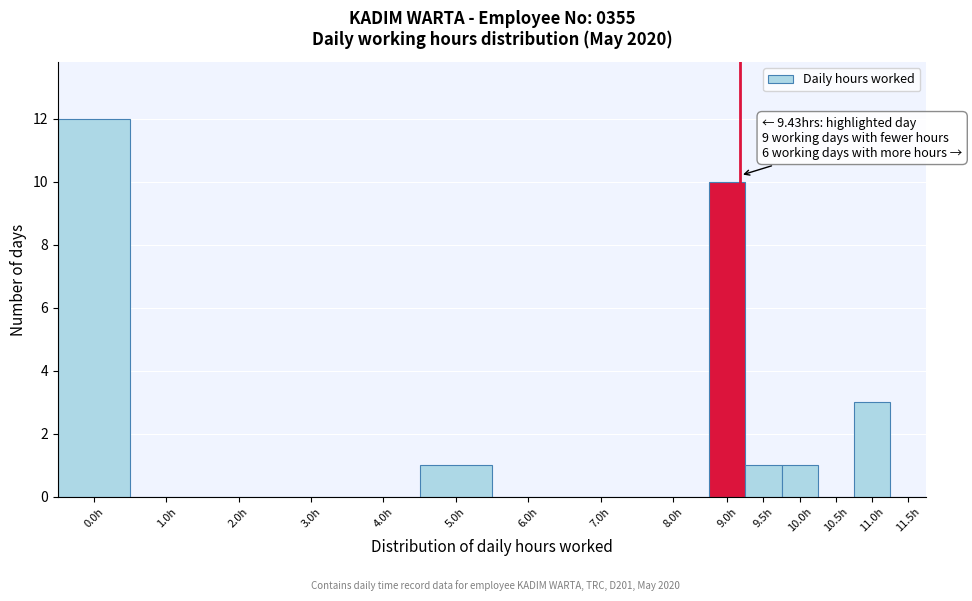

Reading right to left, list all the values displayed in this chart.

11.5h=0	11.0h=3	10.5h=0	10.0h=1	9.5h=1	9.0h=10	8.0h=0	7.0h=0	6.0h=0	5.0h=1	4.0h=0	3.0h=0	2.0h=0	1.0h=0	0.0h=12